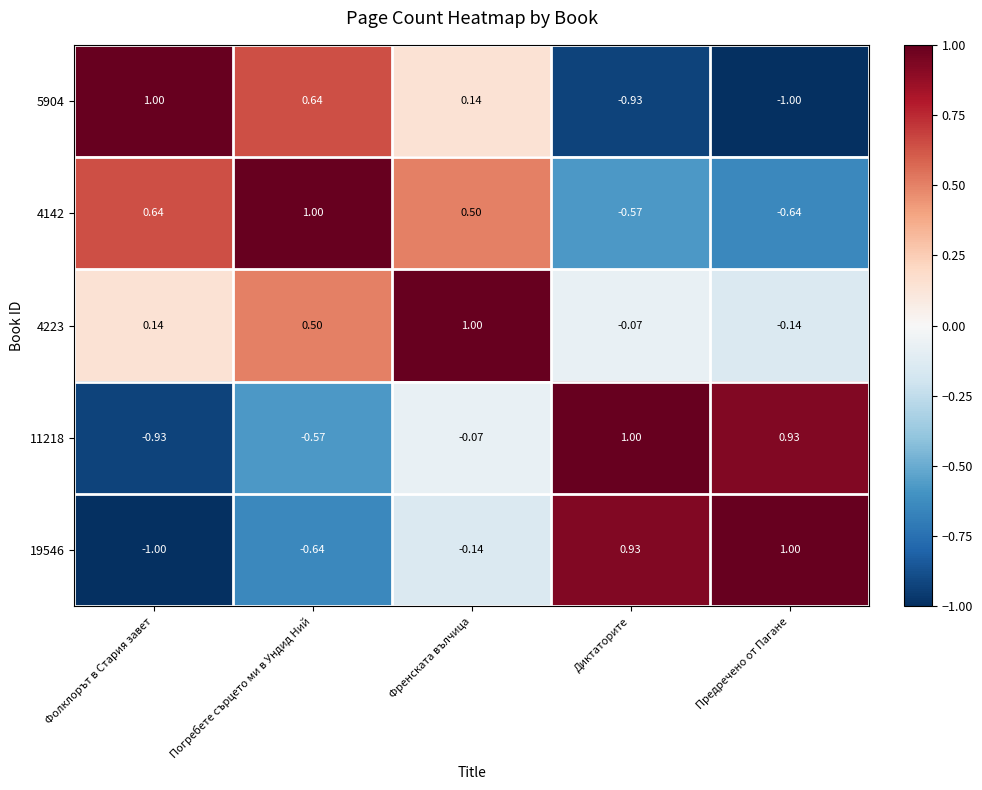

What is the maximum value shown in the chart?

1.0